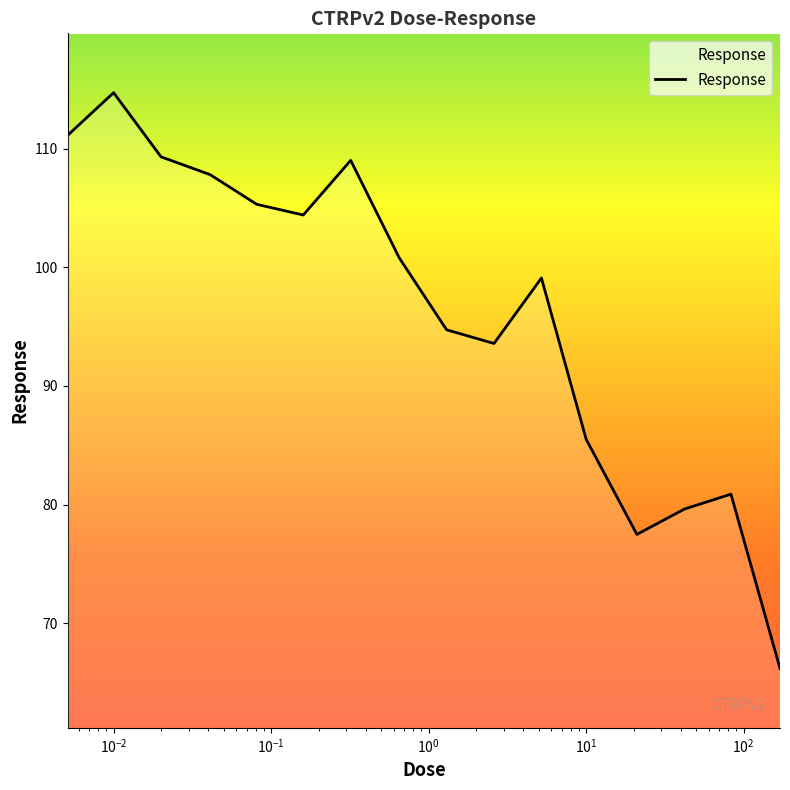

How many lines are shown in the chart?

1